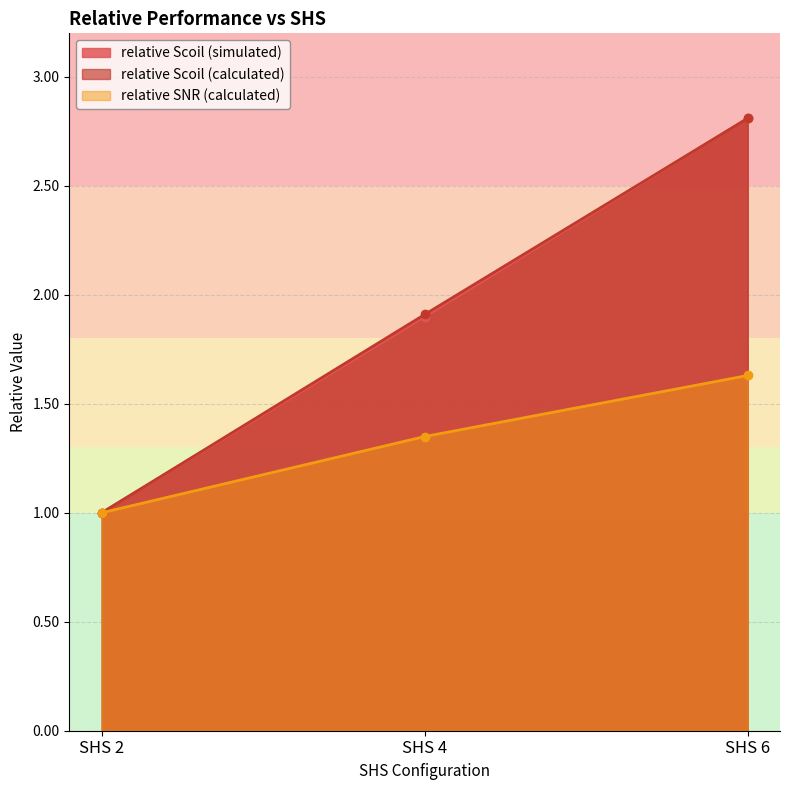

How many lines are shown in the chart?

3